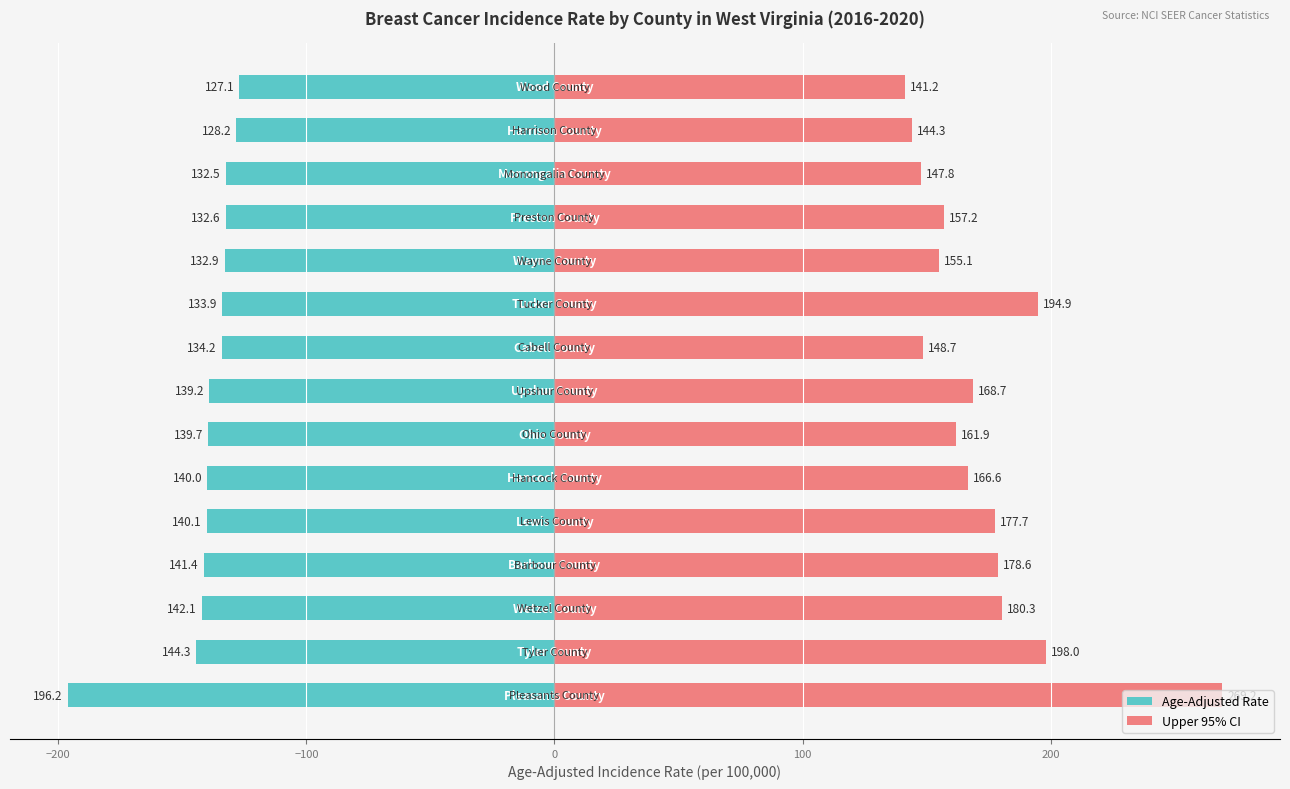

True or false: Upper 95% CI has a value of 83.3 at 8.

False